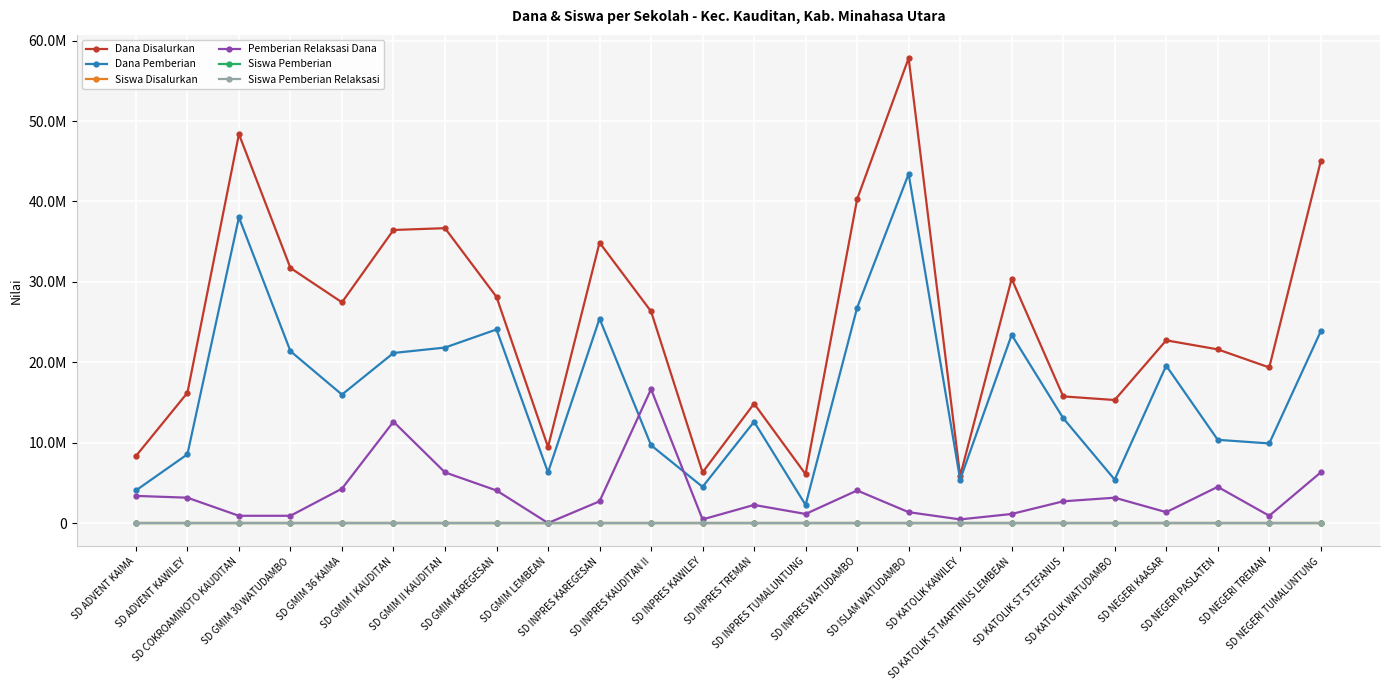

True or false: Siswa Disalurkan and Siswa Pemberian cross at least once.

False